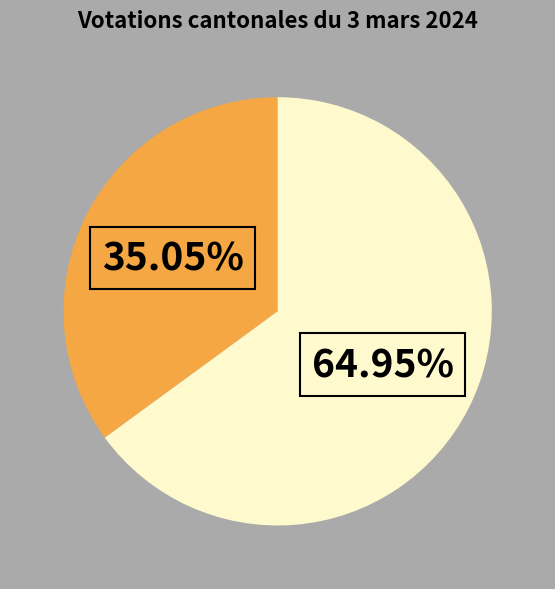

How many slices are in this pie chart?

2